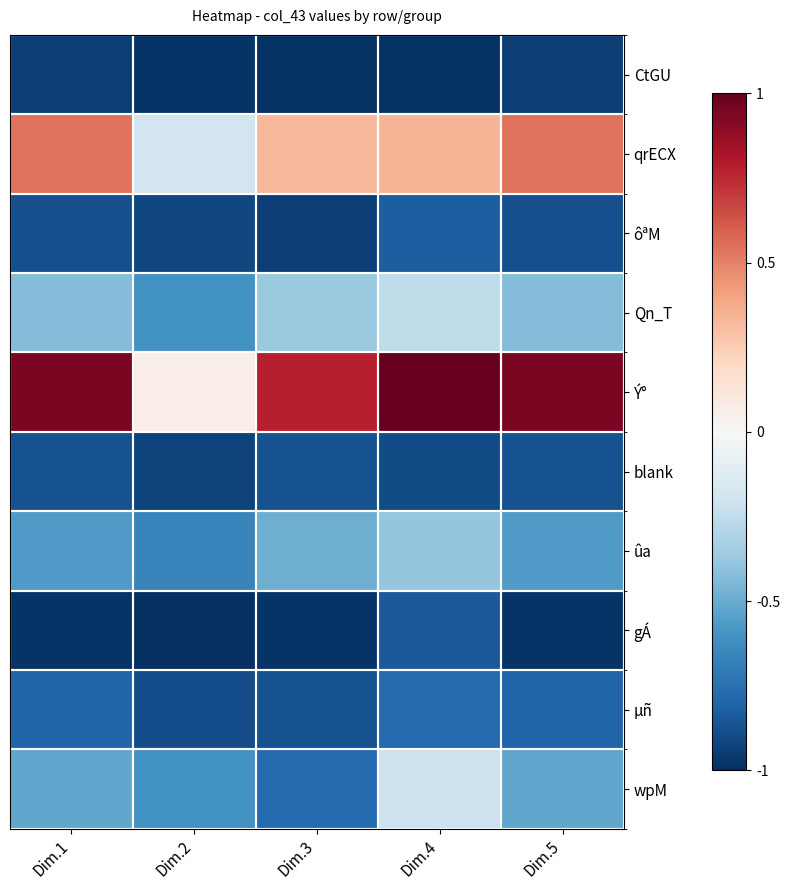

Which has a higher value, Dim.4 or Dim.1?

Dim.1